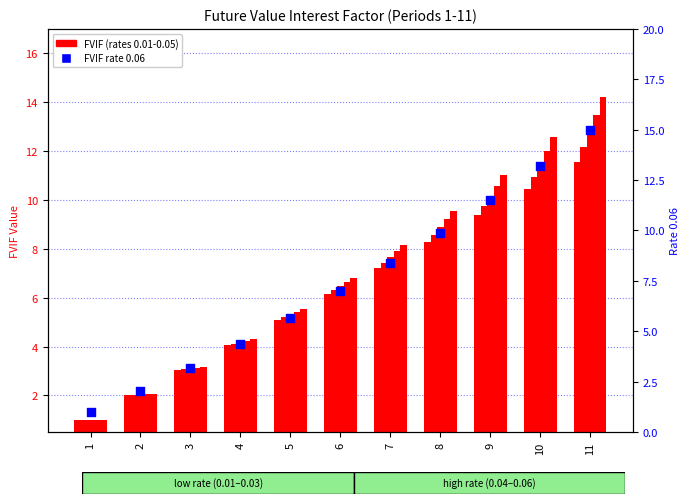

What is the total value across all series at 9?

62.4